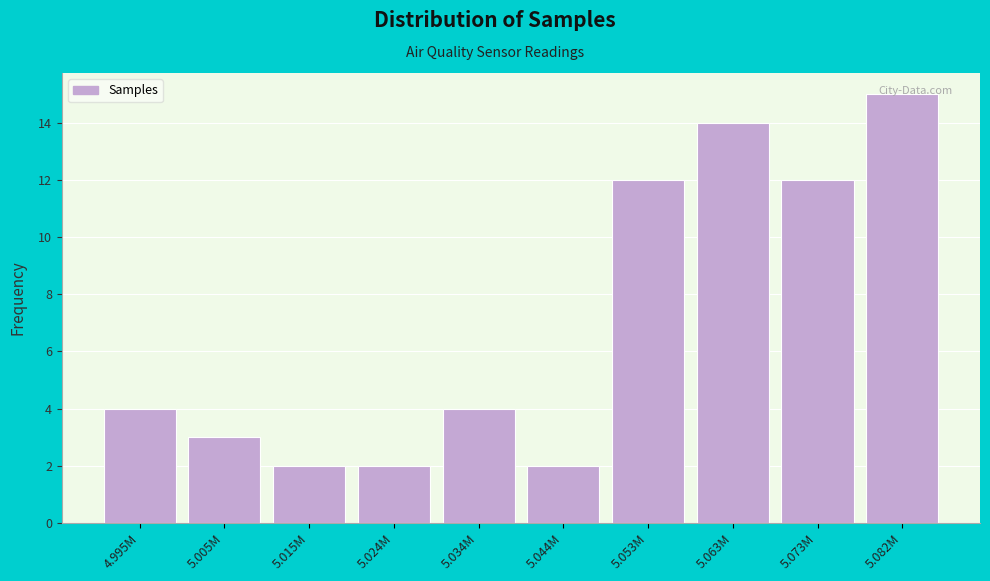

What position from the left is 5.082M?

10